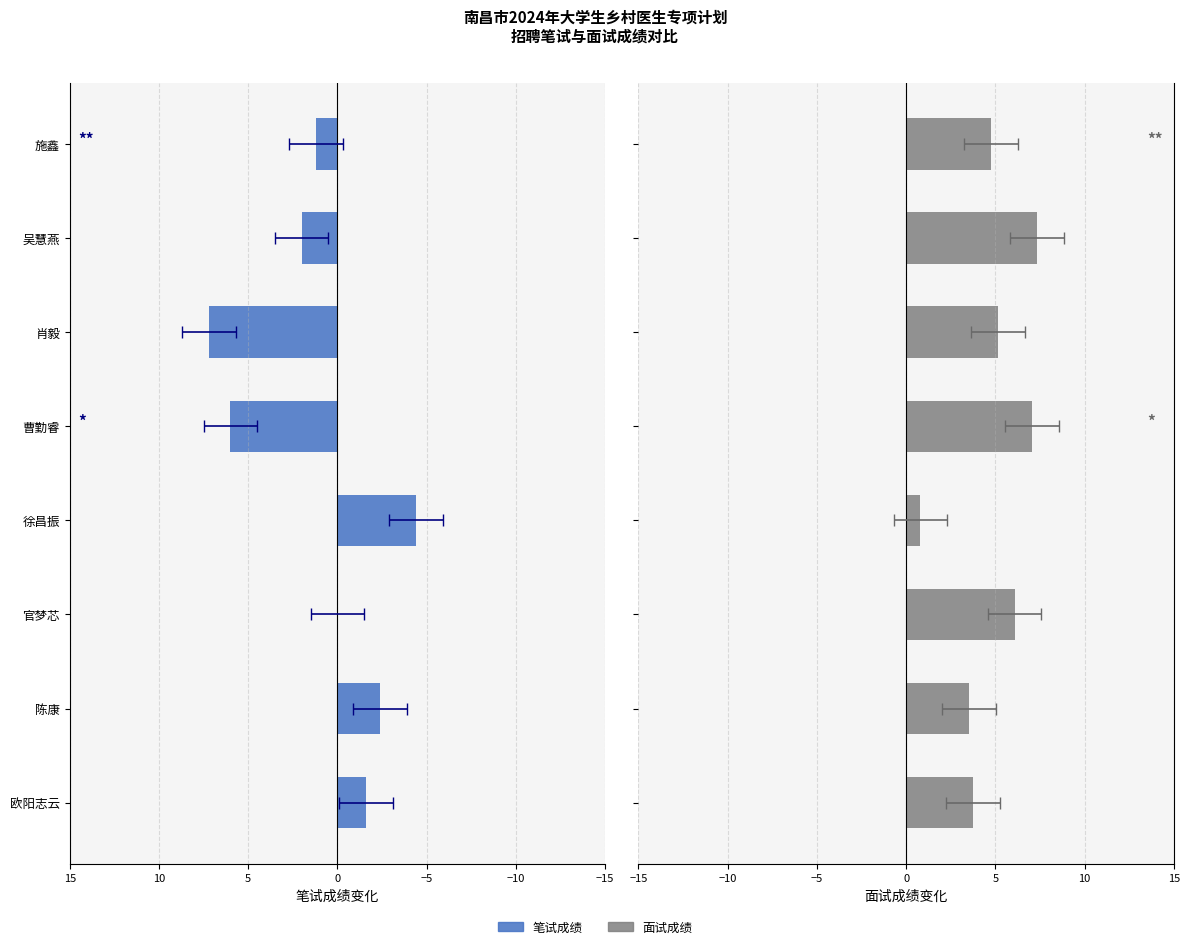

Reading left to right, transcribe all the data shown in this chart.

笔试成绩: -1.6	-2.4	0.0	-4.4	6.0	7.2	2.0	1.2
面试成绩: 3.8	3.5	6.1	0.8	7.1	5.2	7.3	4.7